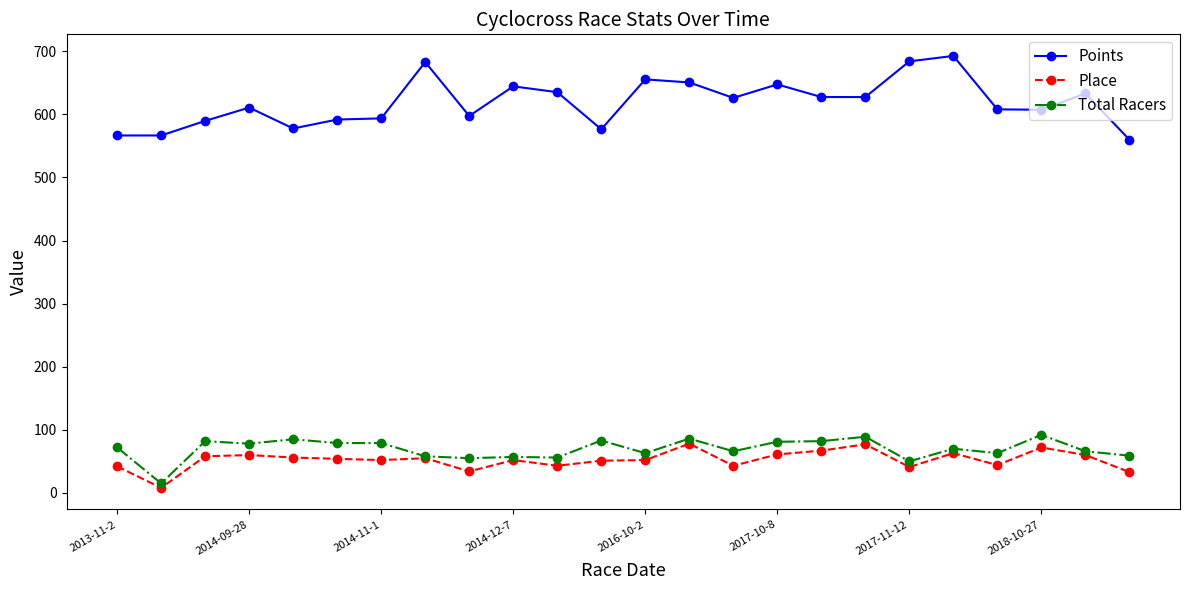

What is the value of the Points point at the 3rd from the left?

589.6